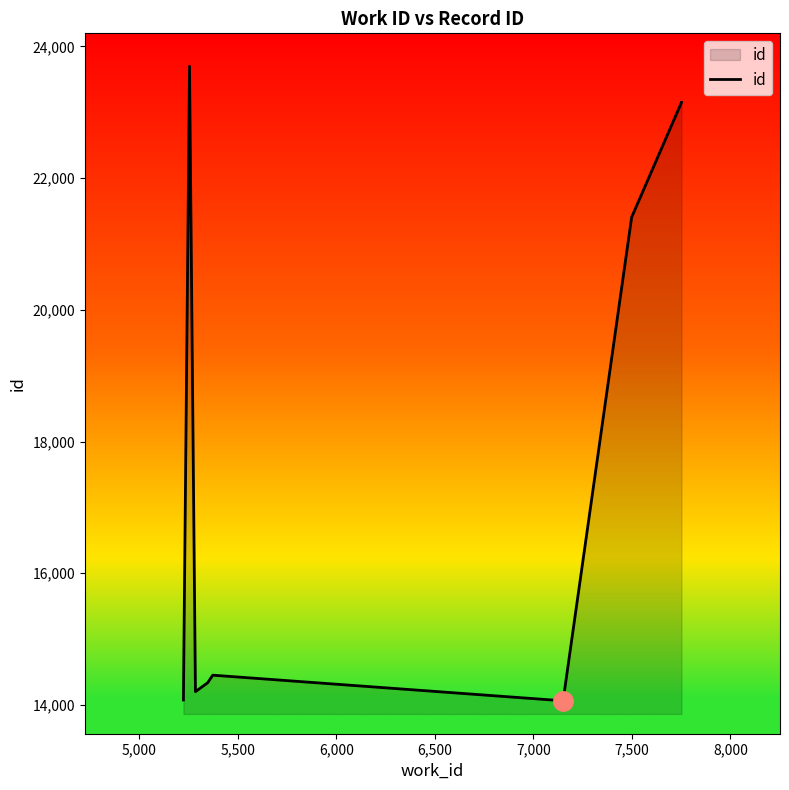

What is the smallest value displayed?

14063